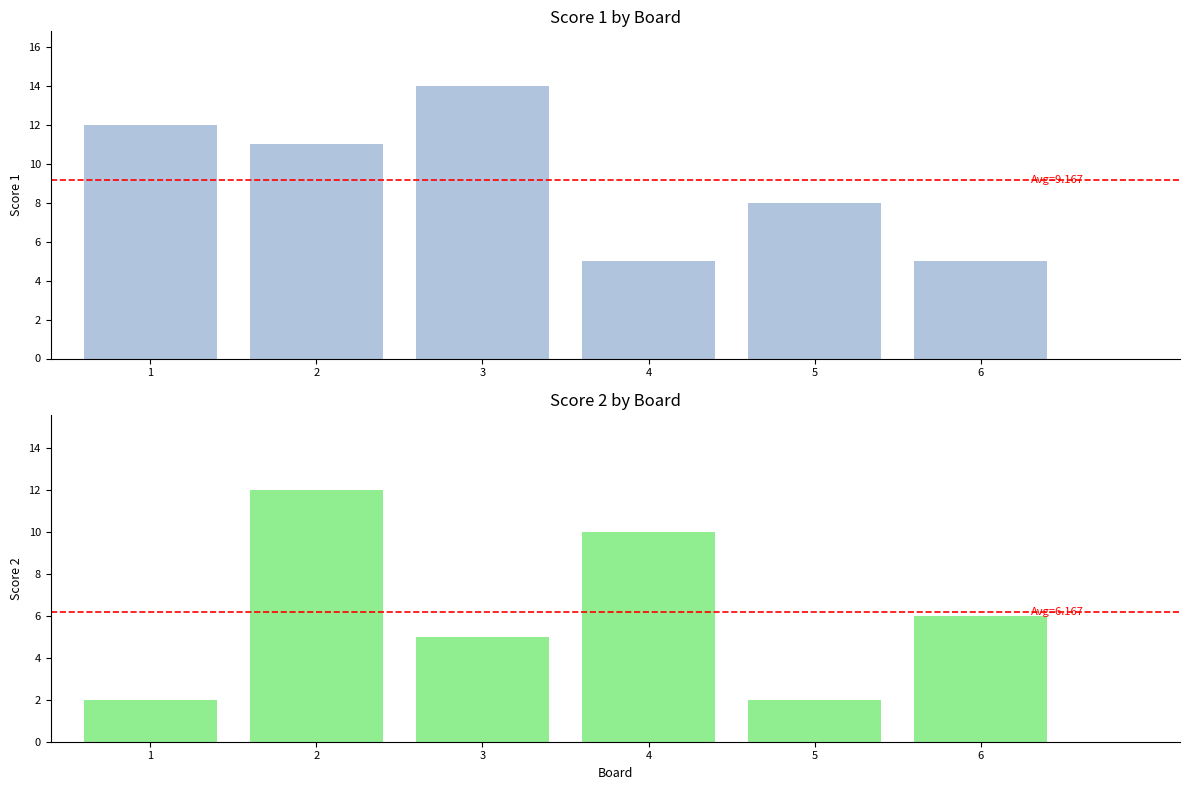

Count the Score 2 values in the range 2 to 10.

5